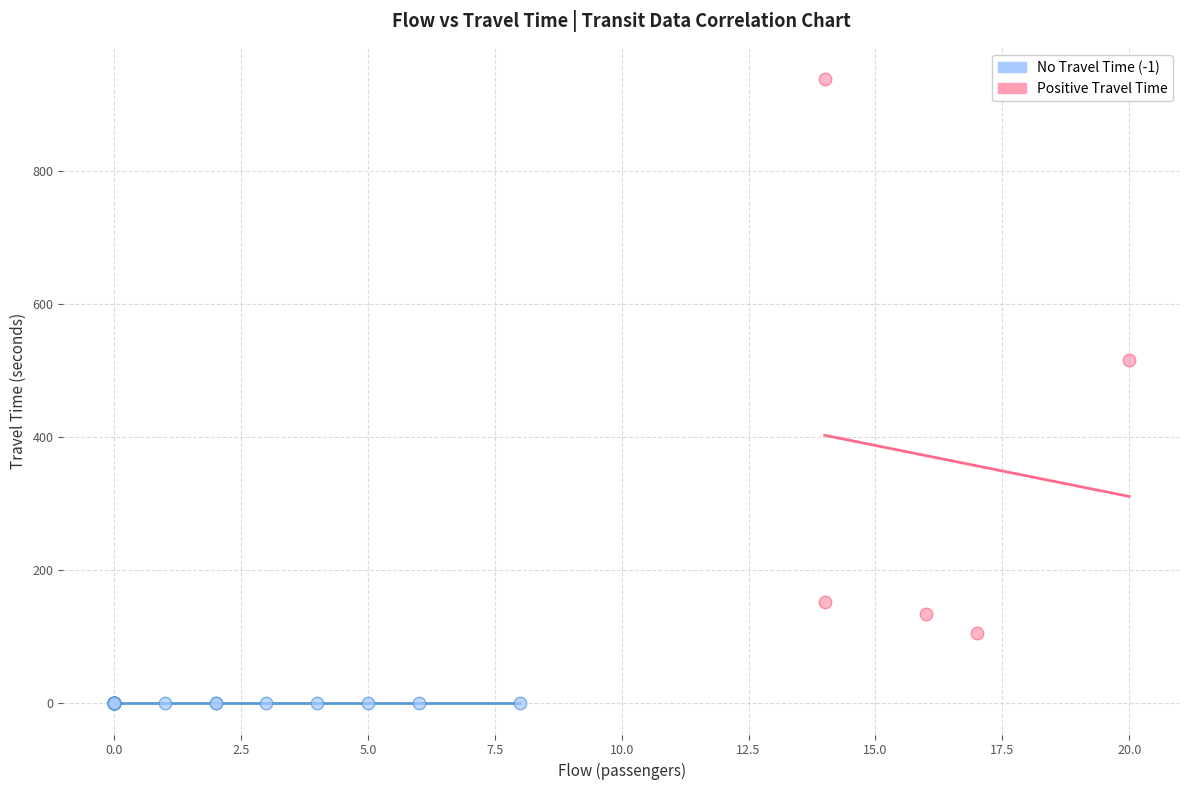

Which series contains the lowest Y value?

No Travel Time (-1)